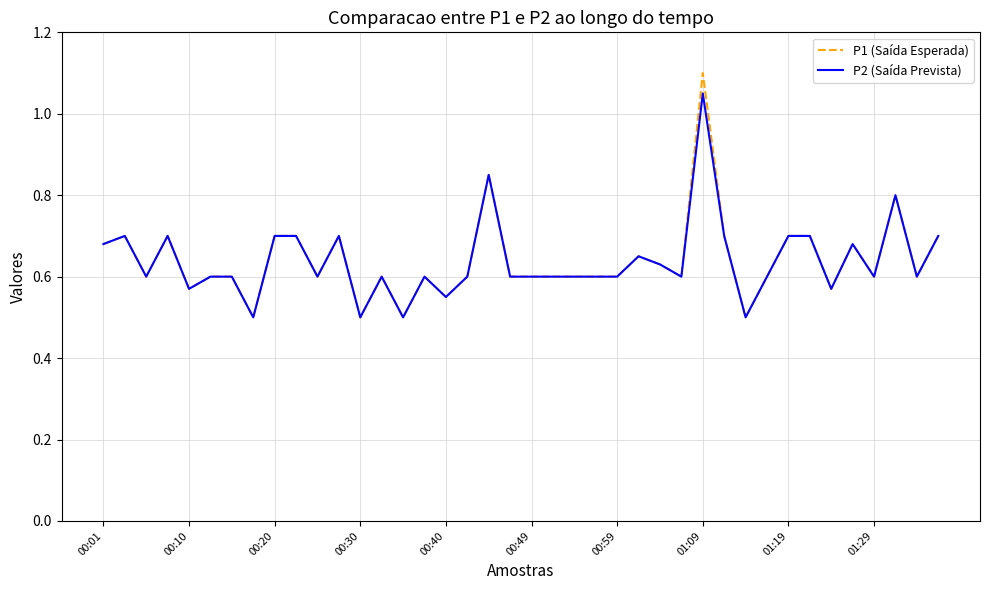

Which series has the widest spread of values?

P1 (Saída Esperada)